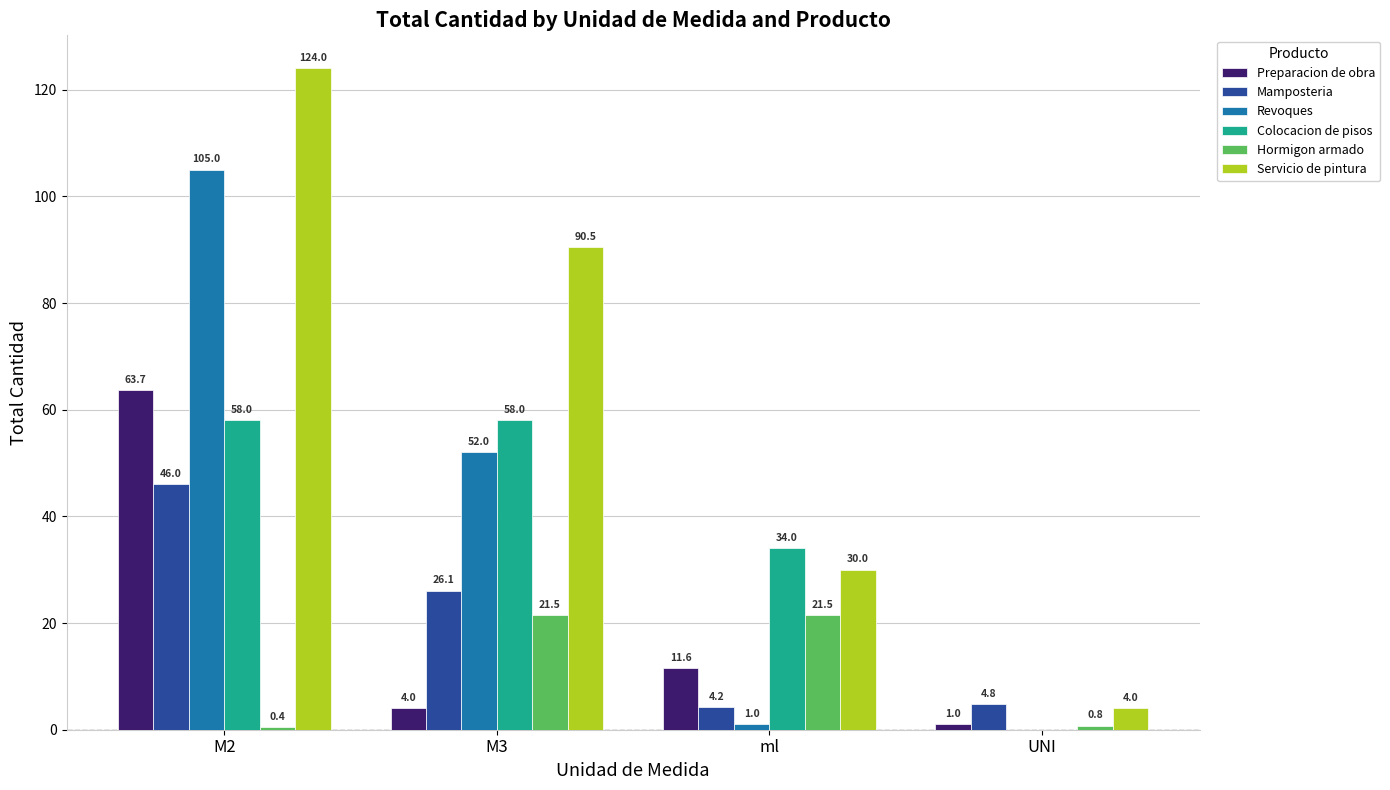

True or false: Servicio de pintura has a value of 30.0 at ml.

True